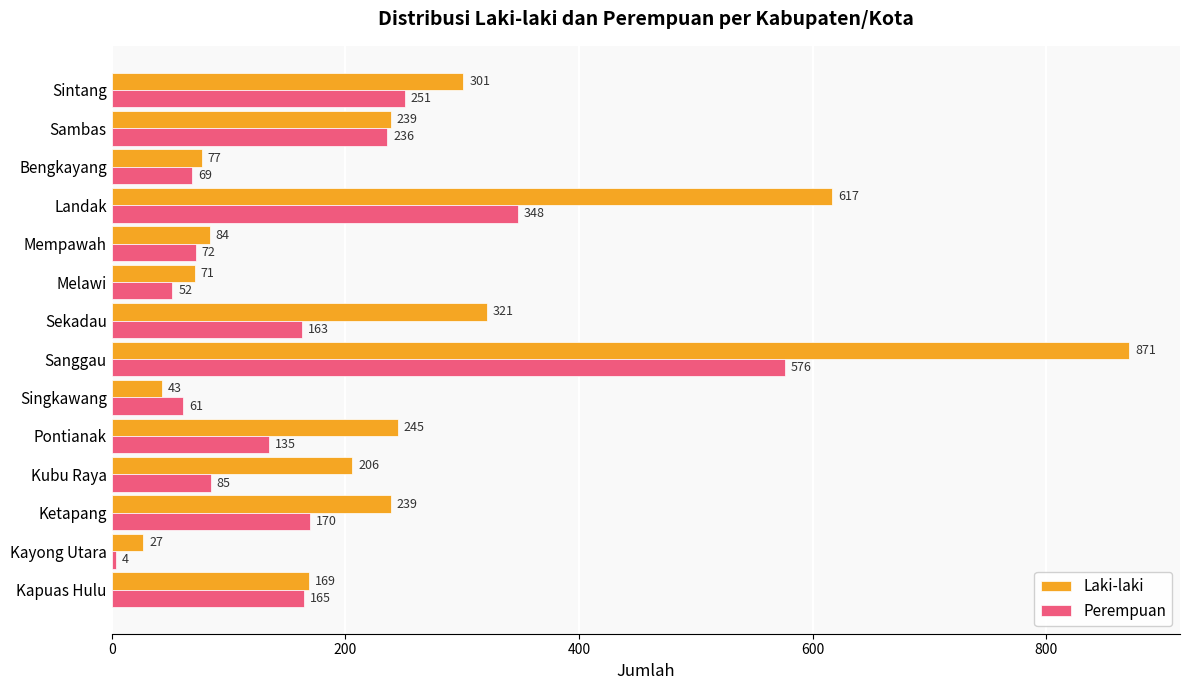

How many values in the Laki-laki series are below 239?

7